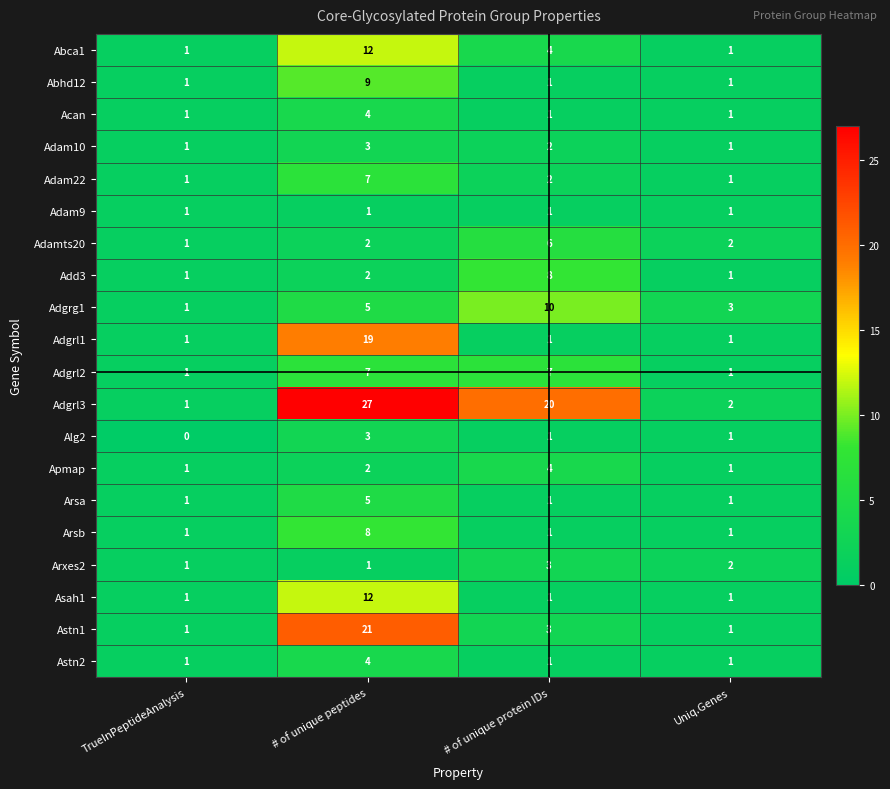

What is the spread (max minus min) of values at # of unique protein IDs?

19